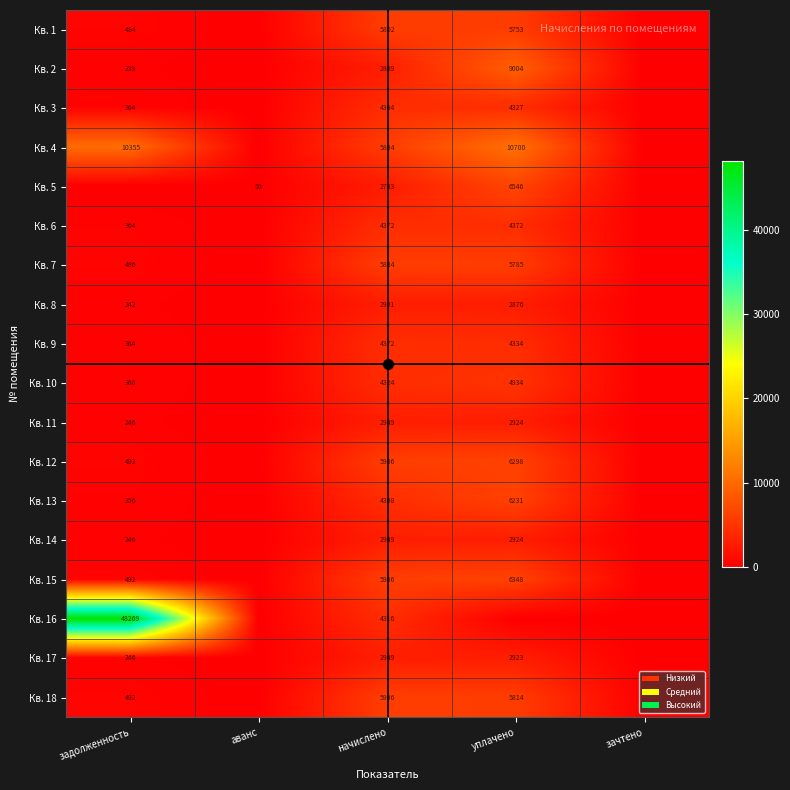

Between задолженность and начислено, which is larger?

начислено